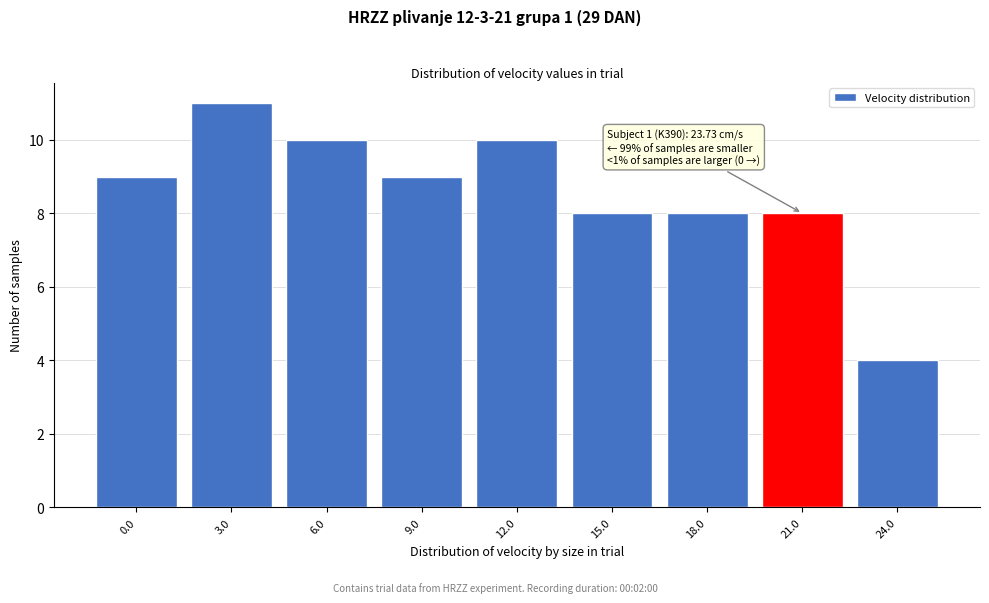

Reading right to left, transcribe all the data shown in this chart.

4	8	8	8	10	9	10	11	9